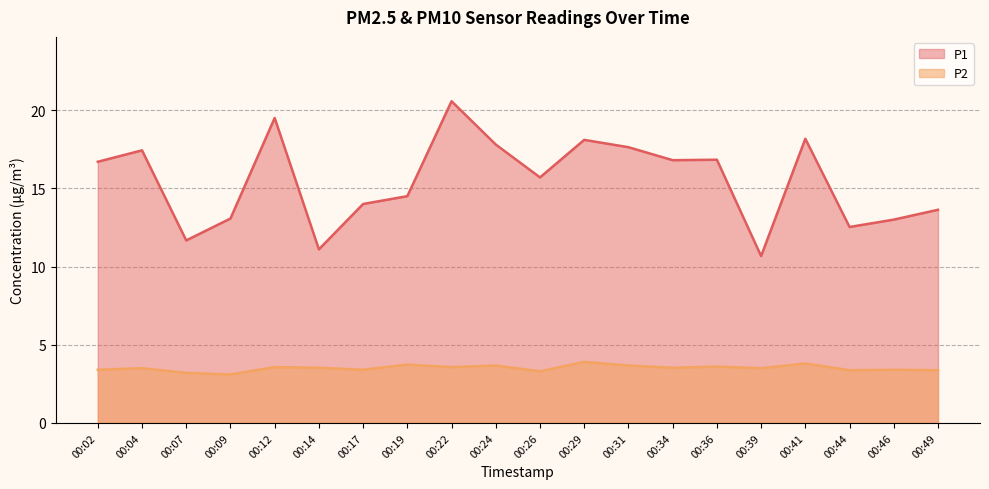

What is the difference between the second highest and minimum values in the P1 series?

8.8